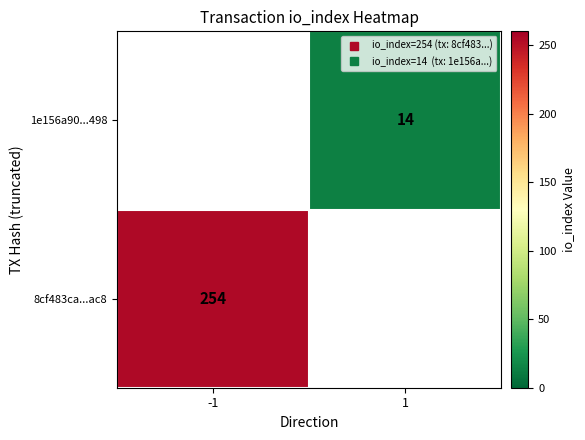

Rank the categories by 1e156a90...498 value from highest to lowest.

-1, 1